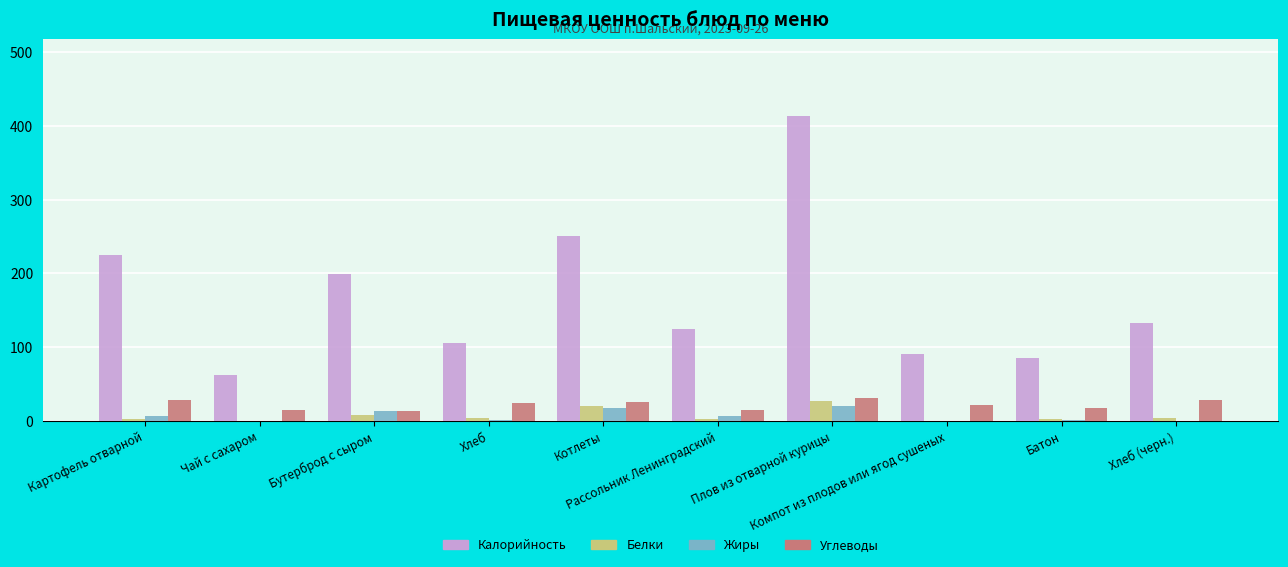

The Углеводы series shows 25.0 at Котлеты. True or false?

True